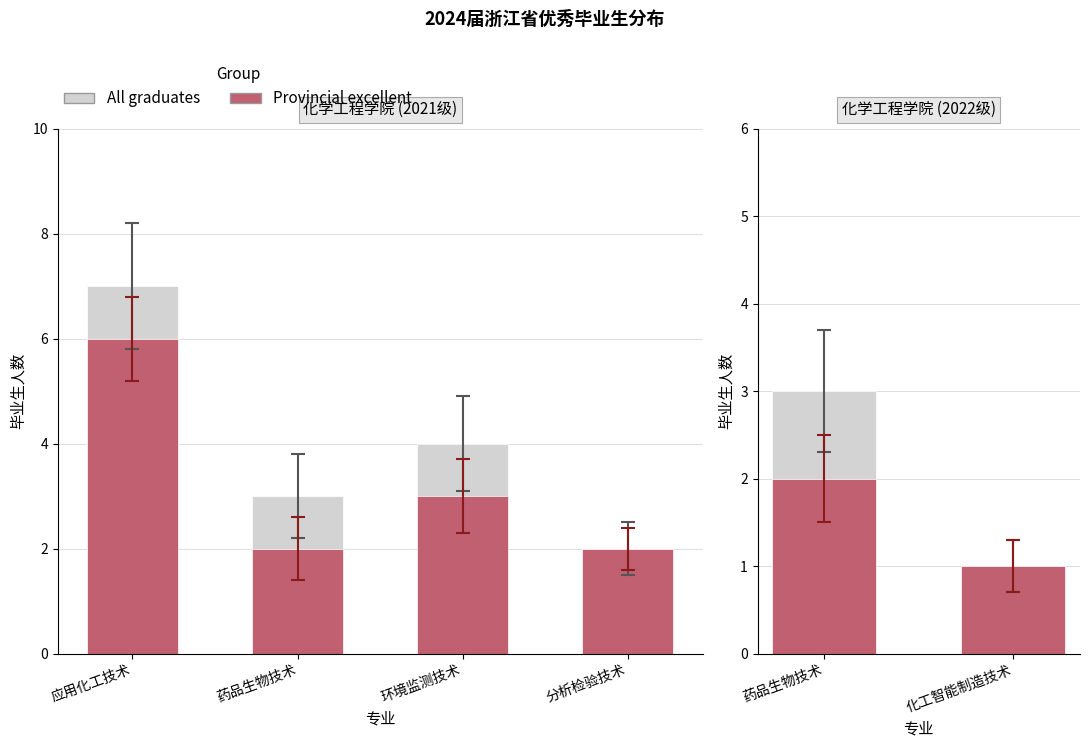

What is the difference between the maximum and minimum values in the Provincial excellent series?

1